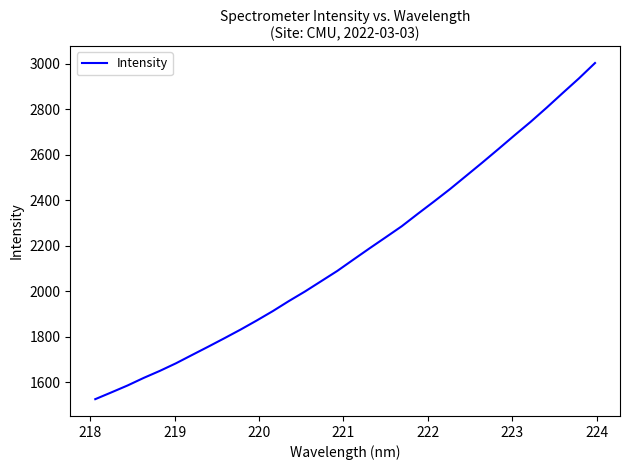

What is the smallest value displayed?

1525.3